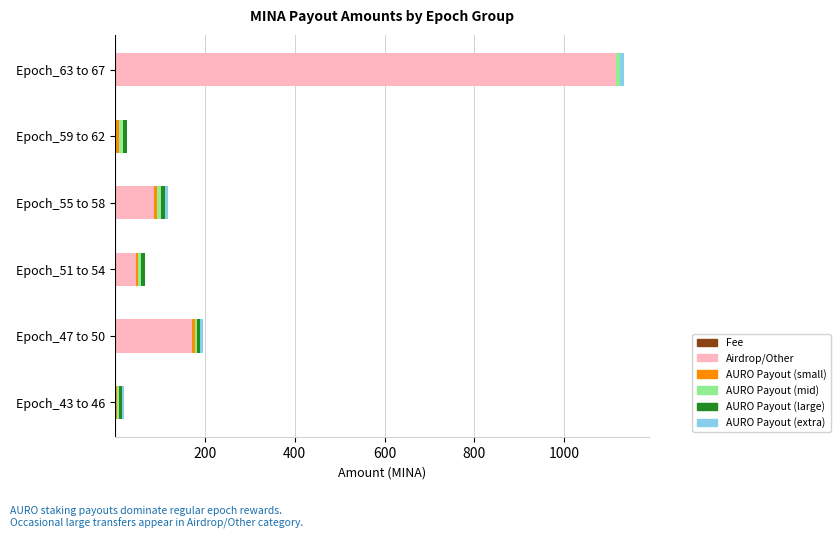

At which category is the sum across all series the highest?

Epoch_63 to 67